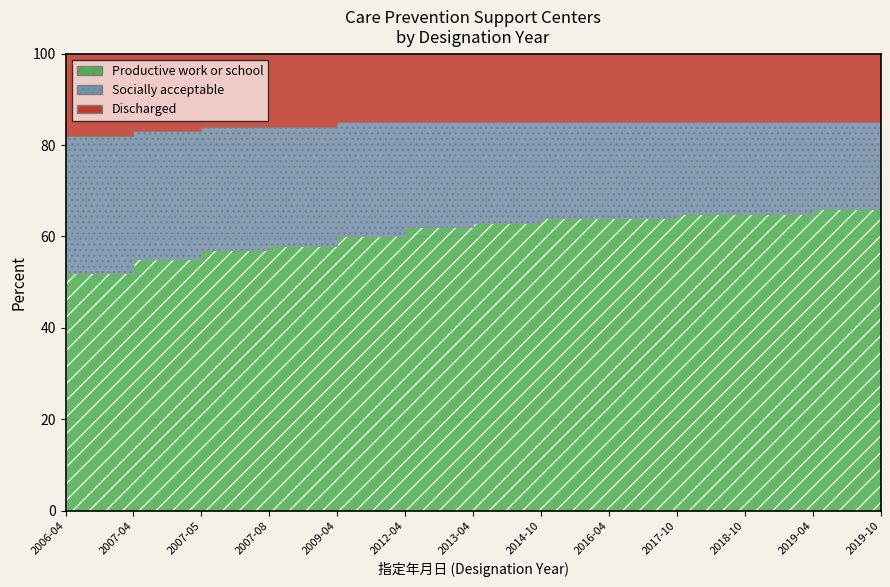

What is the sum of all Socially acceptable values?

301